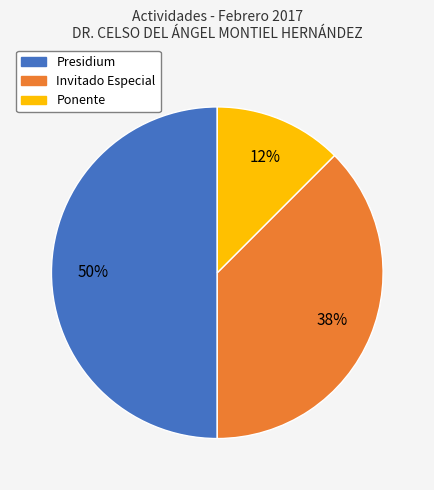

Between Presidium and Invitado Especial, which is larger?

Presidium